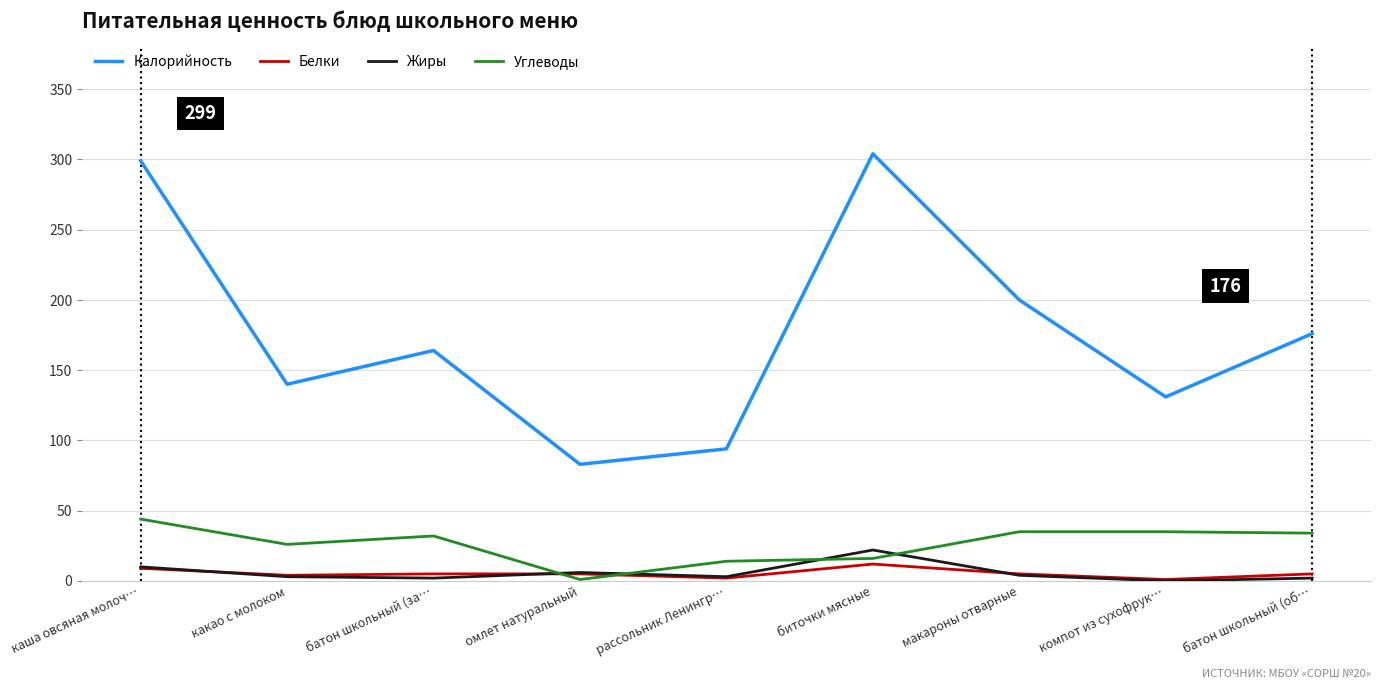

What are all the series names shown in the legend?

Калорийность, Белки, Жиры, Углеводы